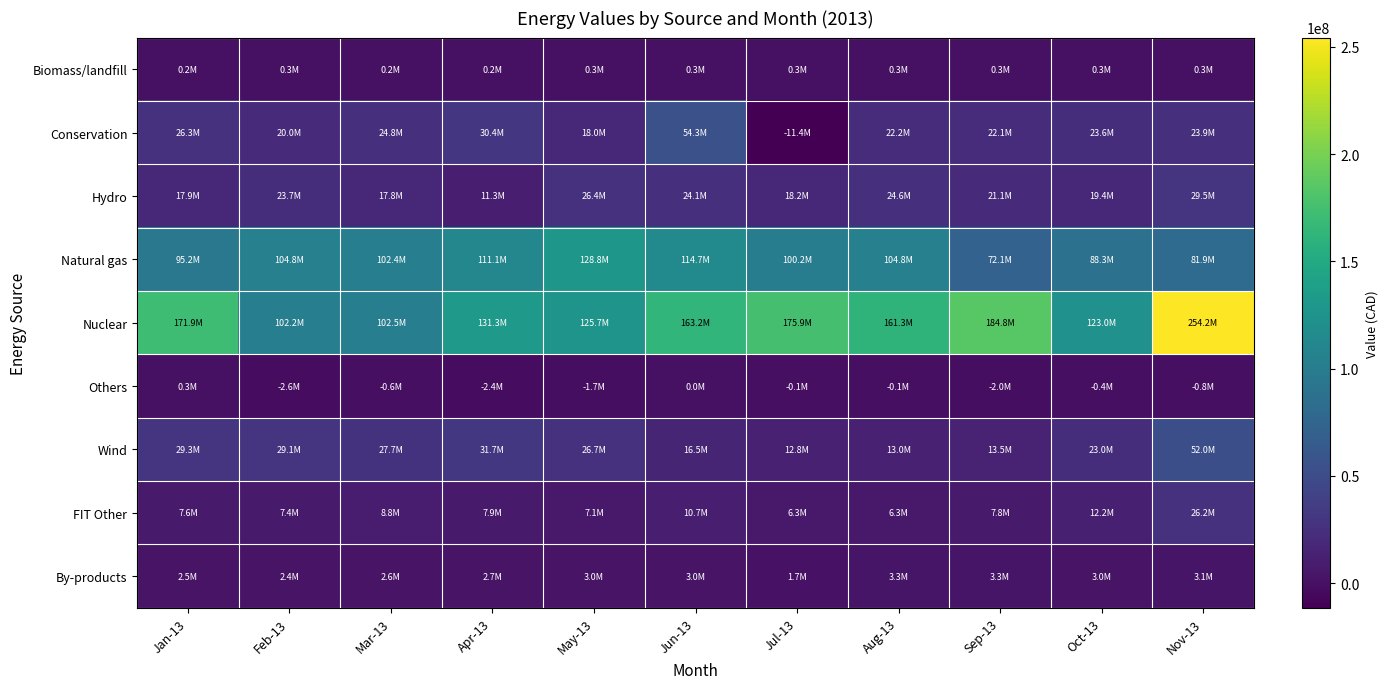

What is the difference between the highest and lowest values at Sep-13?

186769344.2